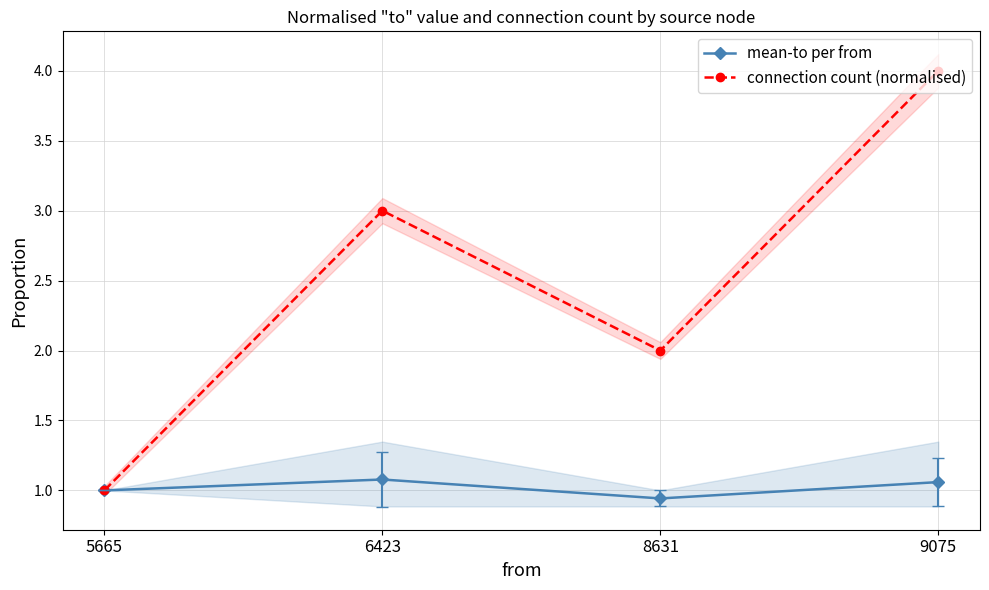

Is it true that connection count (normalised) equals 3.3 at 8631?

False